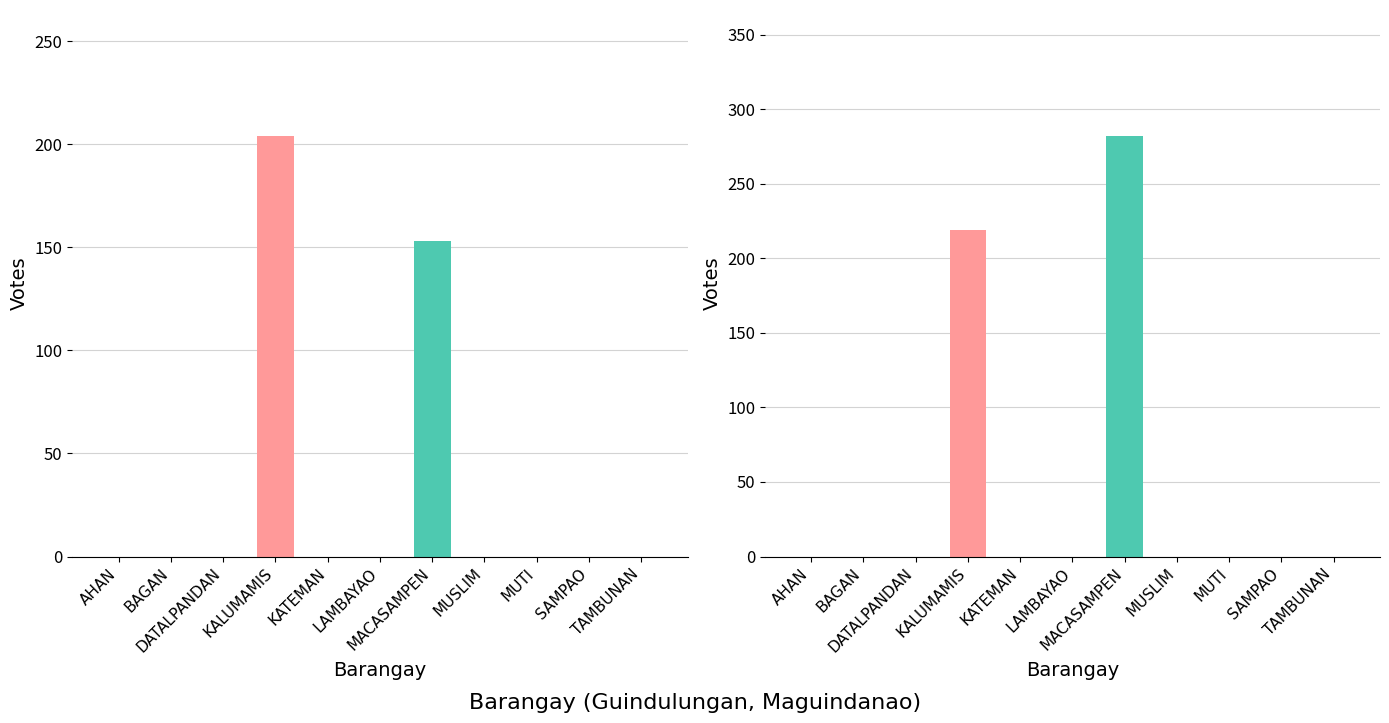

Reading left to right, what are all the values shown in this chart?

BONDULA, BOBBY (LP): AHAN=0	BAGAN=0	DATALPANDAN=0	KALUMAMIS=204	KATEMAN=0	LAMBAYAO=0	MACASAMPEN=153	MUSLIM=0	MUTI=0	SAMPAO=0	TAMBUNAN=0
MIDTIMBANG, DATUMIDPANTAO(PDP): AHAN=0	BAGAN=0	DATALPANDAN=0	KALUMAMIS=219	KATEMAN=0	LAMBAYAO=0	MACASAMPEN=282	MUSLIM=0	MUTI=0	SAMPAO=0	TAMBUNAN=0